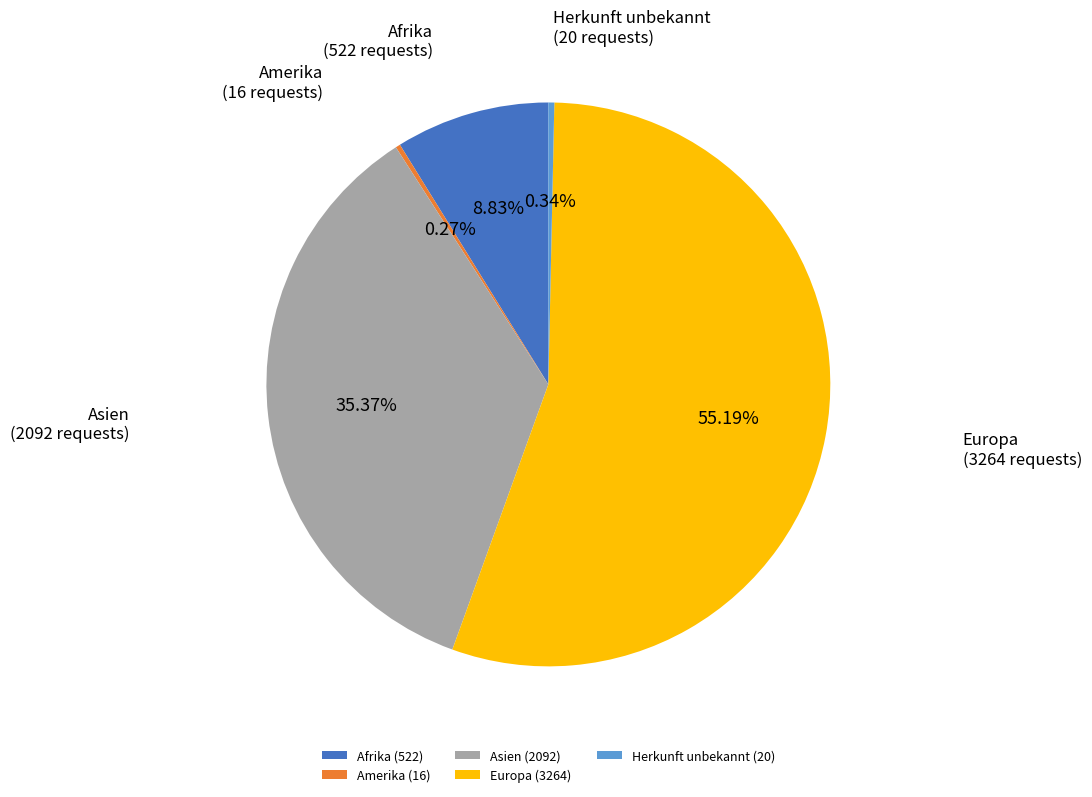

Is it true that Afrika is 9% of the pie?

True